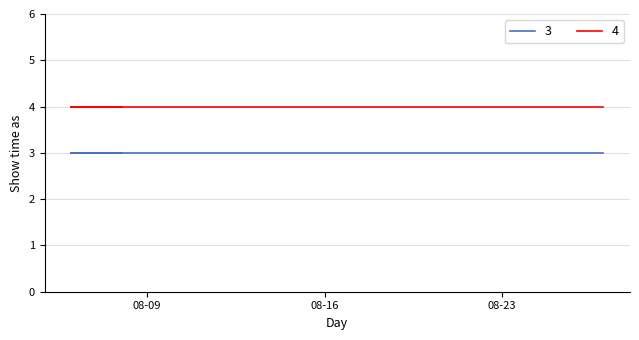

Between 1 and 8, which is larger?

1